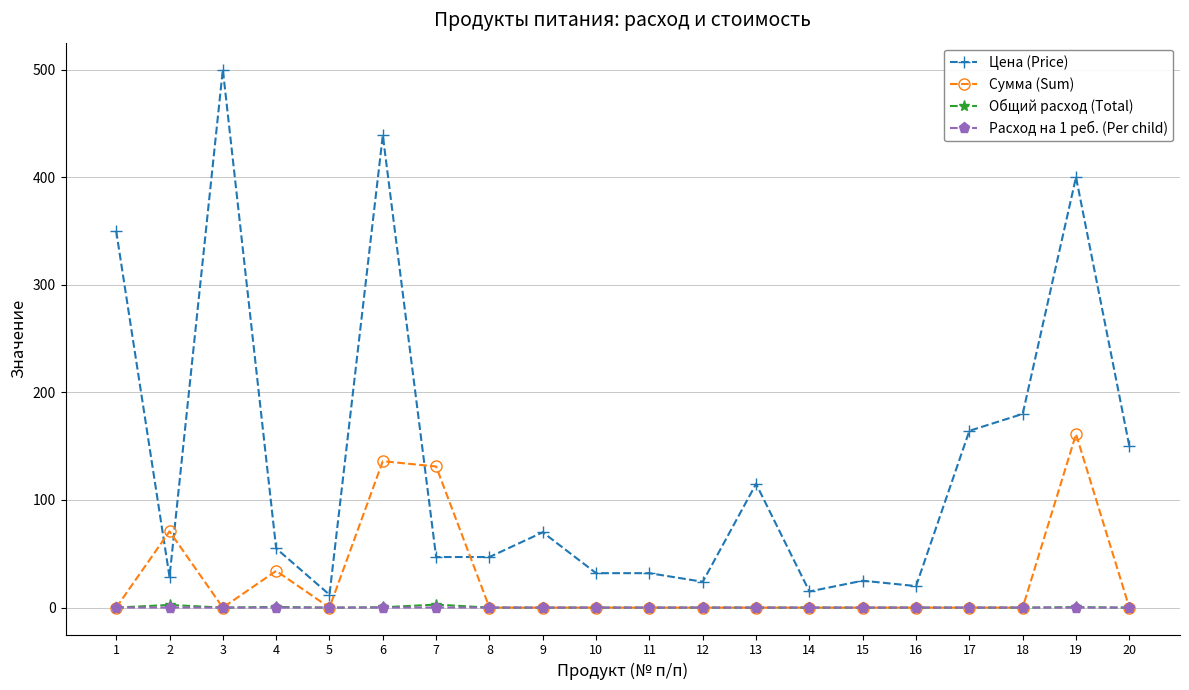

How many lines are shown in the chart?

4